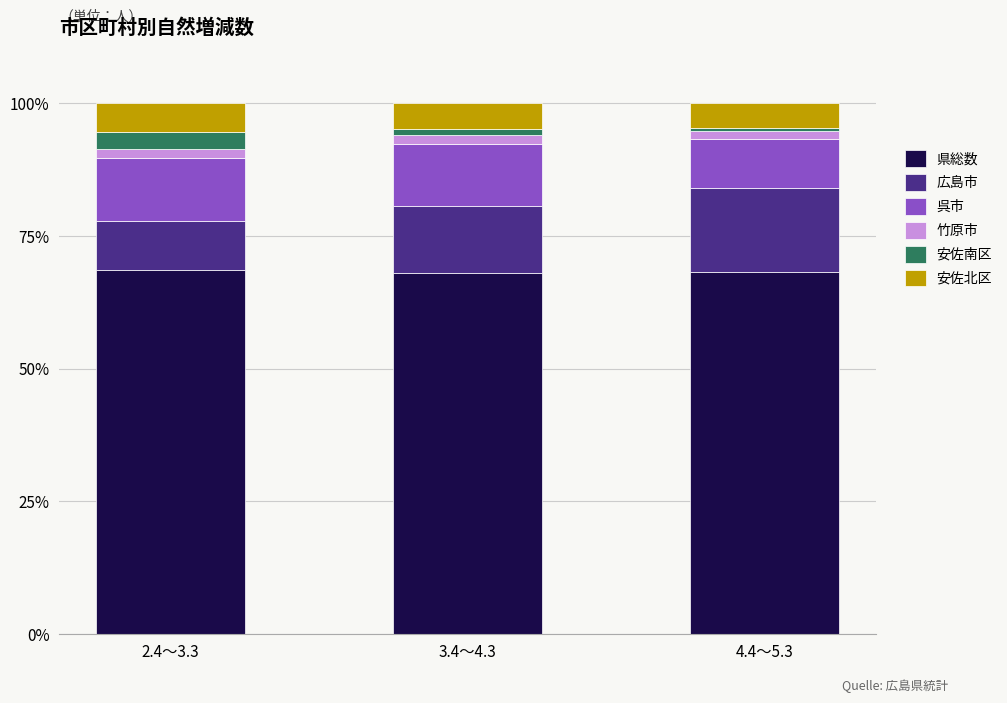

Does the chart contain stacked bars?

Yes